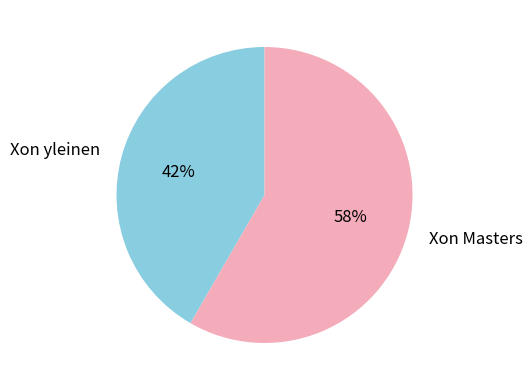

Is the sum of Xon yleinen and Xon Masters greater than half?

Yes